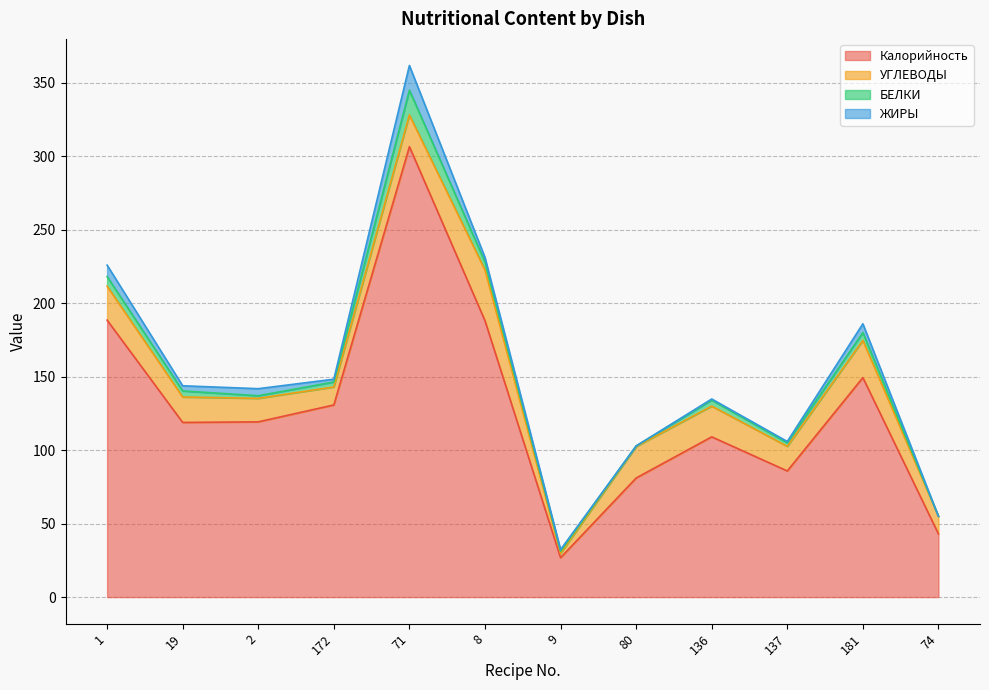

Reading right to left, extract all data points from this chart.

Калорийность: 43.0	149.3	85.8	109.0	81.0	26.8	188.0	306.4	130.7	119.2	118.8	188.4
УГЛЕВОДЫ: 12.0	25.3	16.8	20.9	21.4	3.0	34.5	21.6	12.2	16.0	17.3	23.1
БЕЛКИ: 0.0	5.3	2.4	4.1	0.4	1.4	5.4	16.8	3.4	1.8	4.1	6.5
ЖИРЫ: 0.0	6.0	0.8	0.8	0.0	1.1	3.1	16.8	1.9	4.8	3.5	7.8